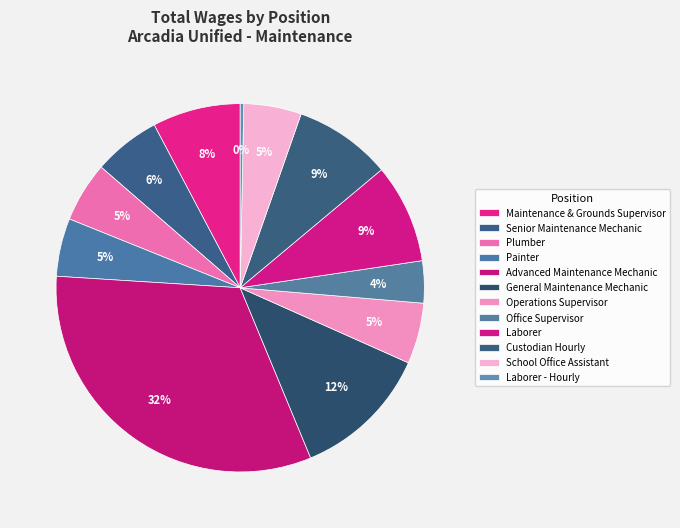

Which category has the smallest portion of the pie?

Laborer - Hourly